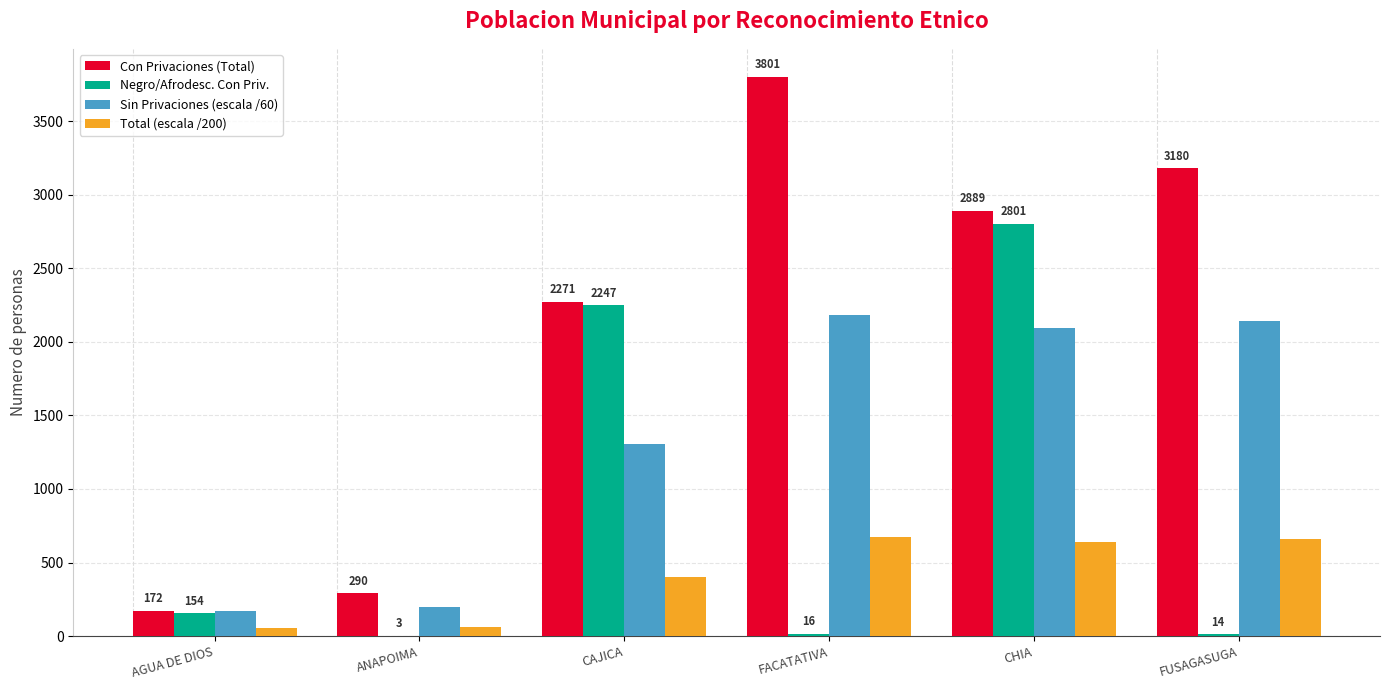

Is it true that Total (escala /200) equals 60 at ANAPOIMA?

True